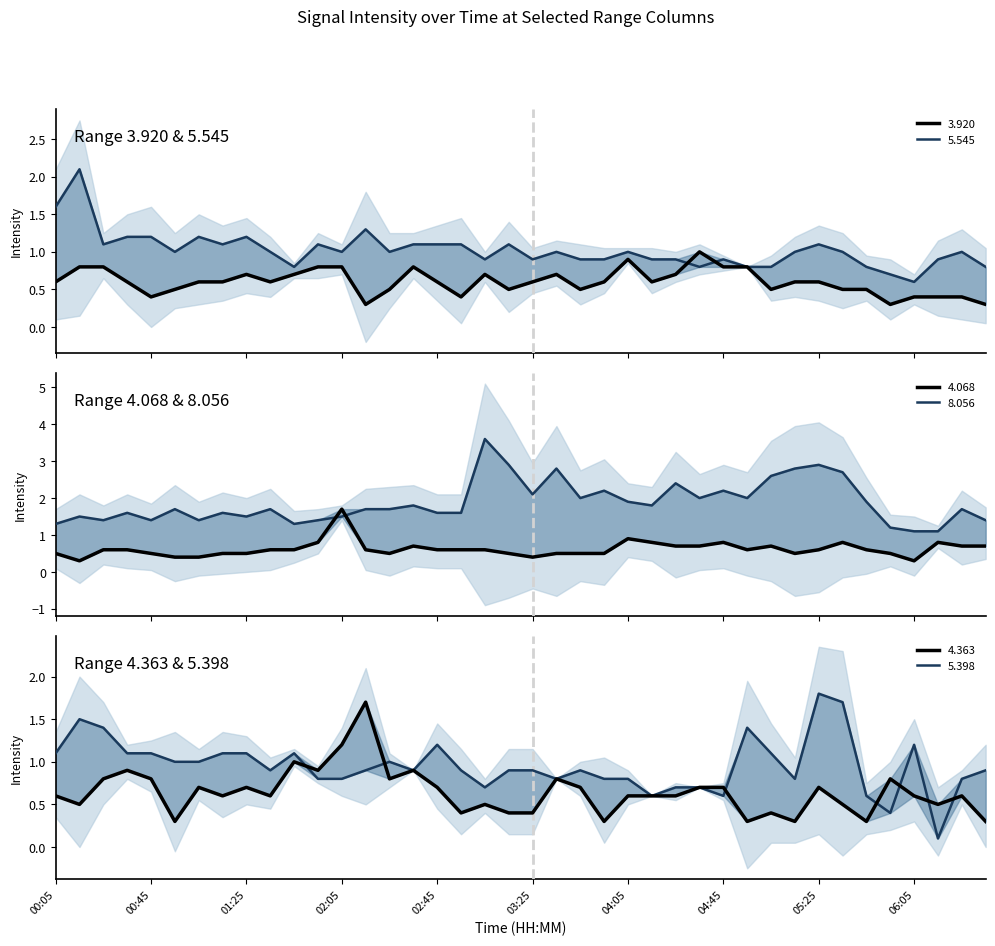

What position from the right is 2005/10/18 03:35?

19